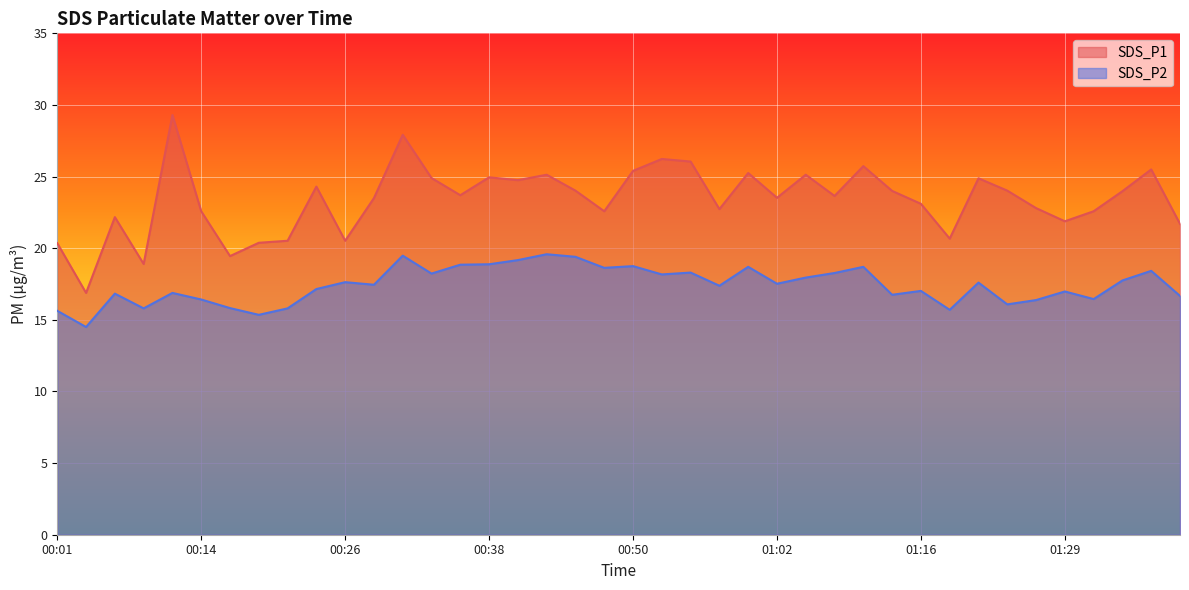

Where is SDS_P2 nearest to the value 17?

01:16